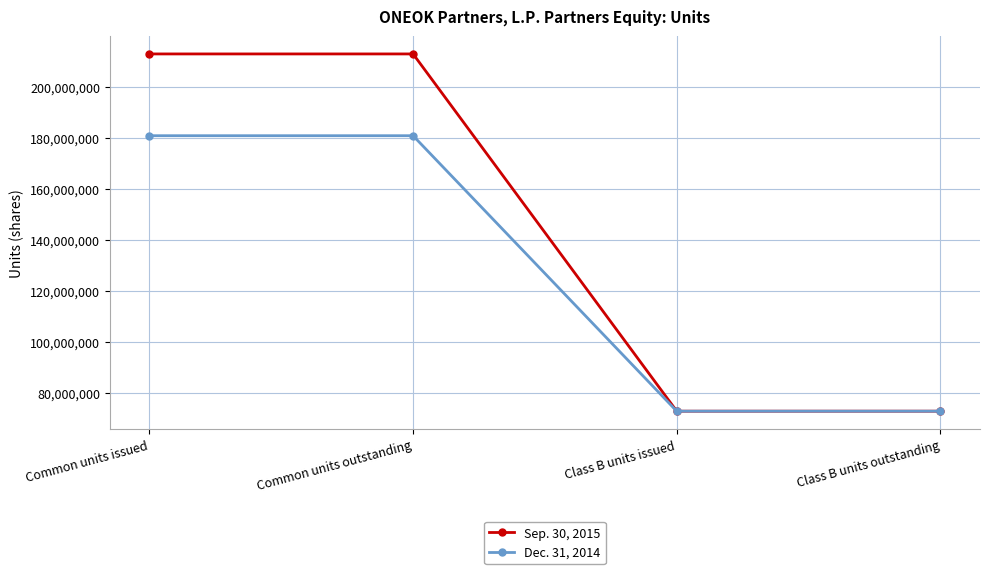

At how many categories does at least one series exceed 140961672?

2